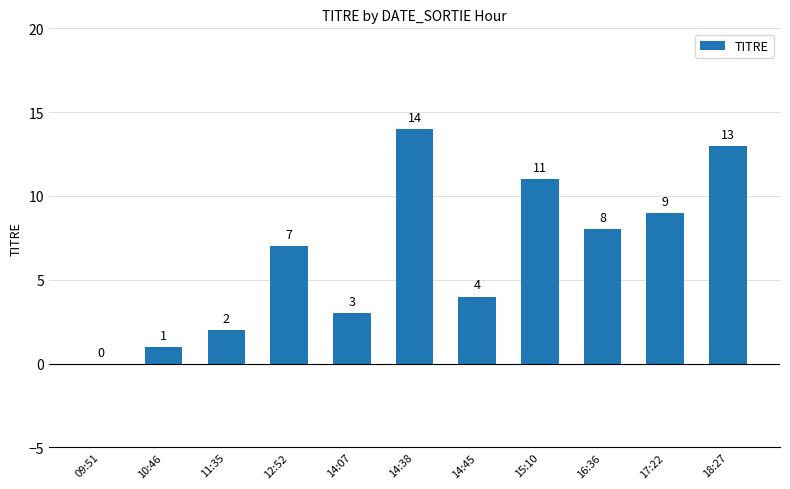

What is the ratio of the value at 11:35 to the value at 12:52?

0.3